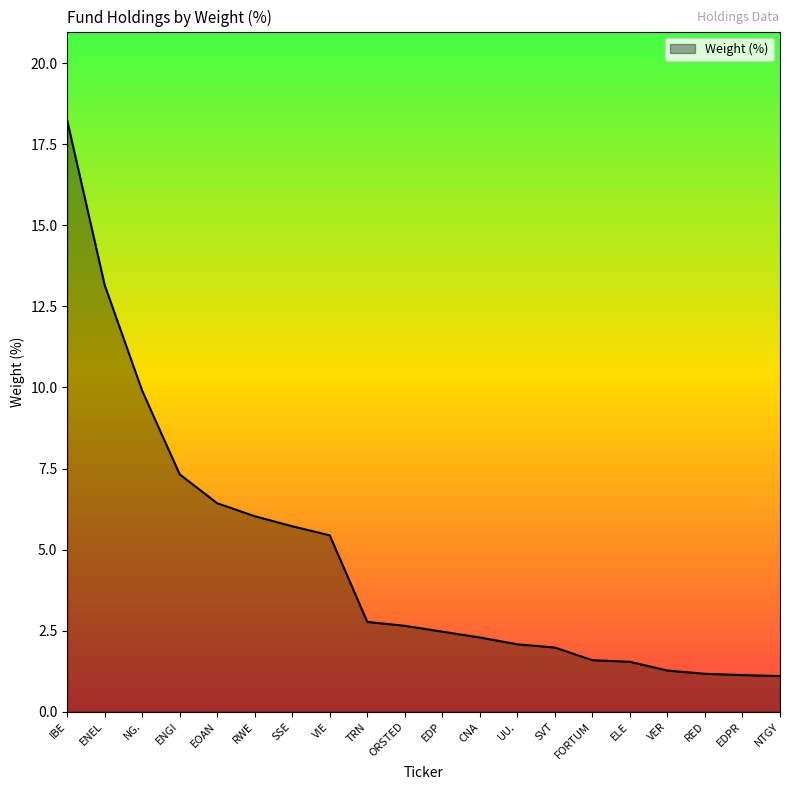

Approximately how many times larger is the value at EOAN compared to CNA?

2.8